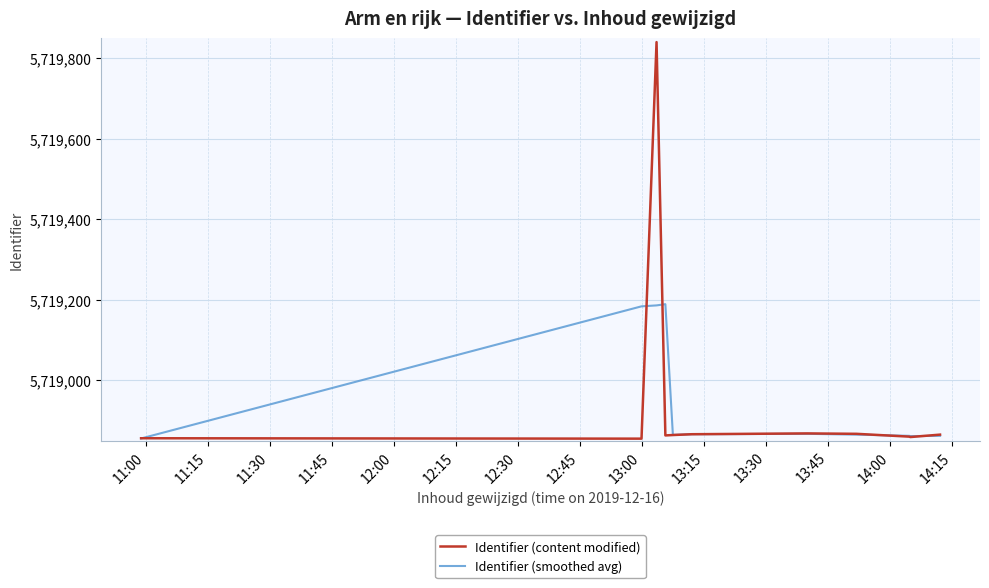

Which series has the widest spread of values?

Identifier (content modified)